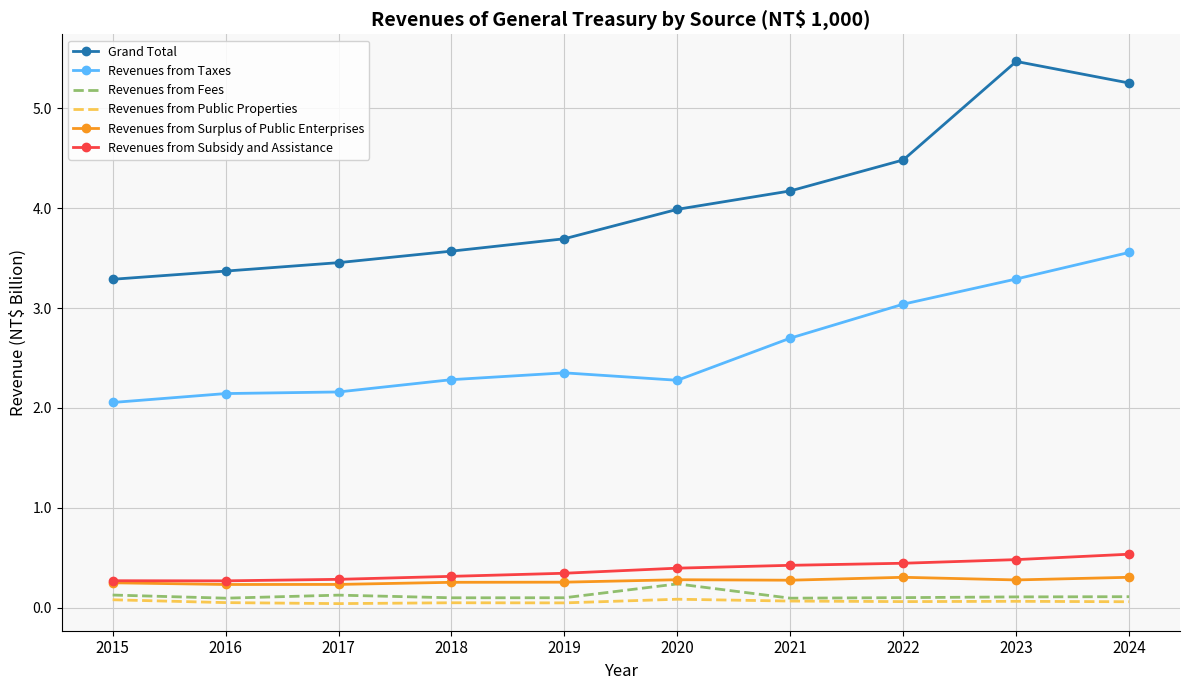

True or false: Revenues from Surplus of Public Enterprises and Revenues from Public Properties intersect in this chart.

False